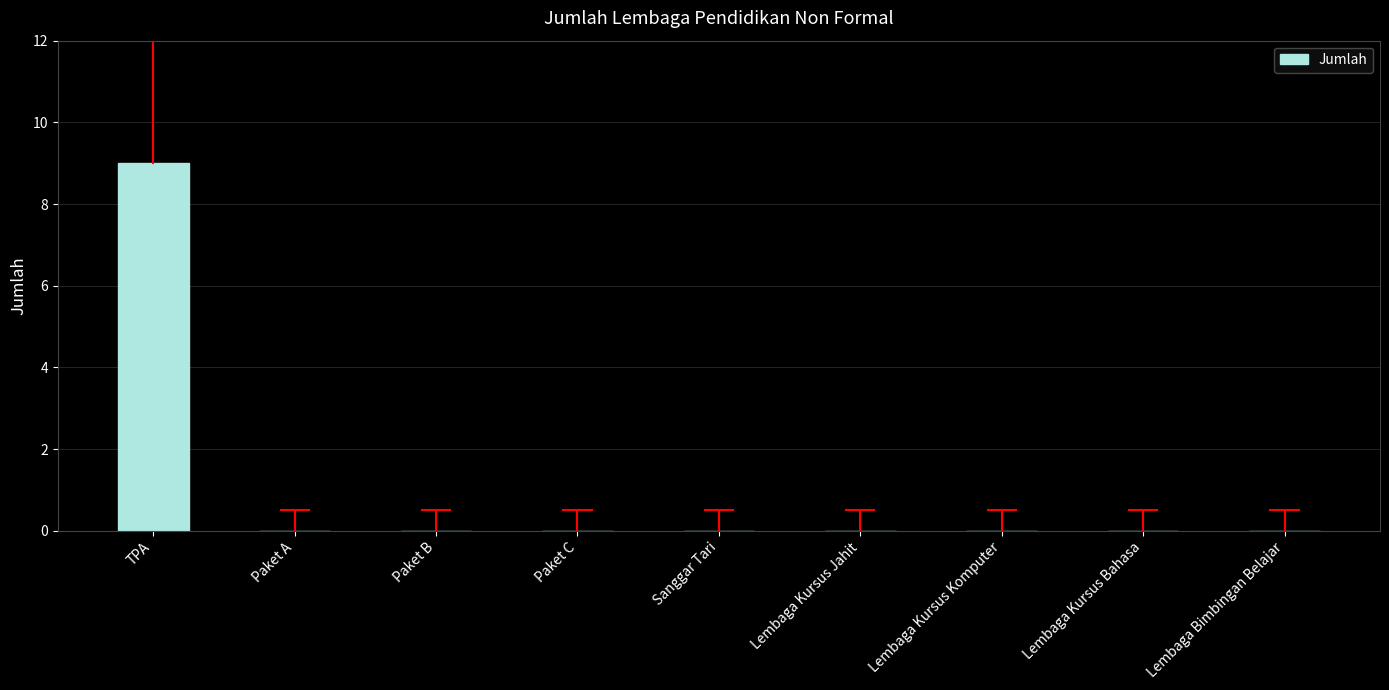

What is the change in value from TPA to Lembaga Kursus Bahasa?

-9